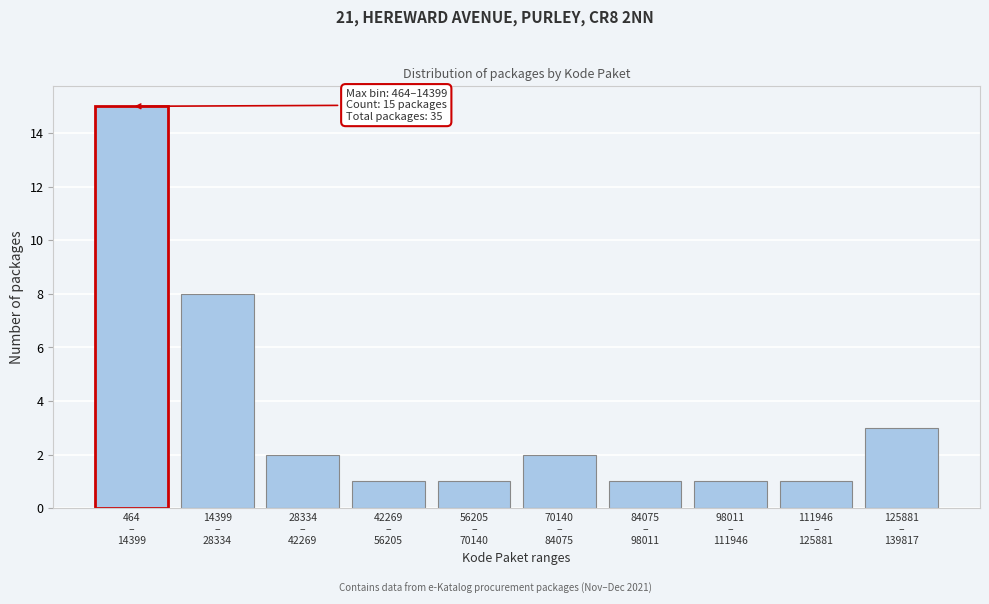

Reading left to right, list all the values displayed in this chart.

15	8	2	1	1	2	1	1	1	3